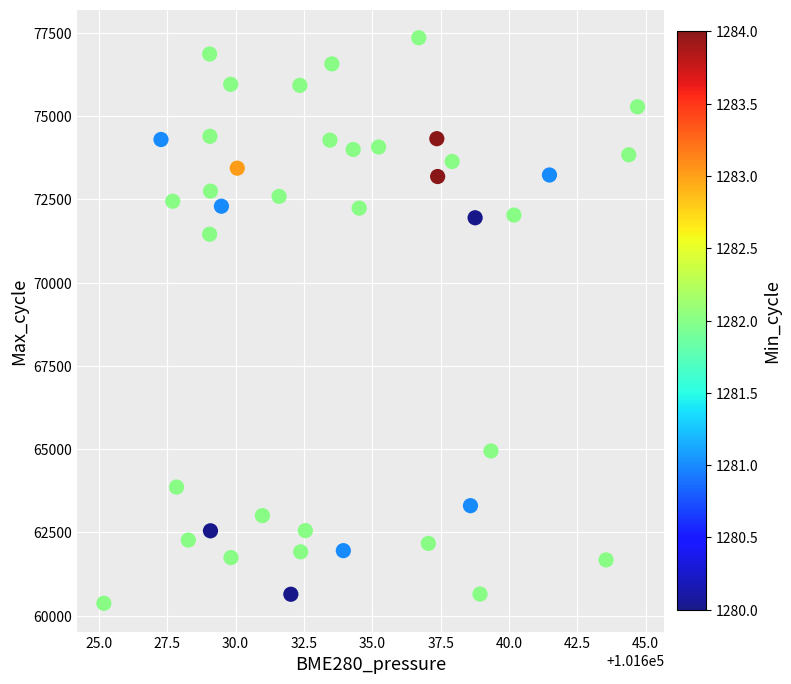

What is the range of Y values (max minus min)?

16989